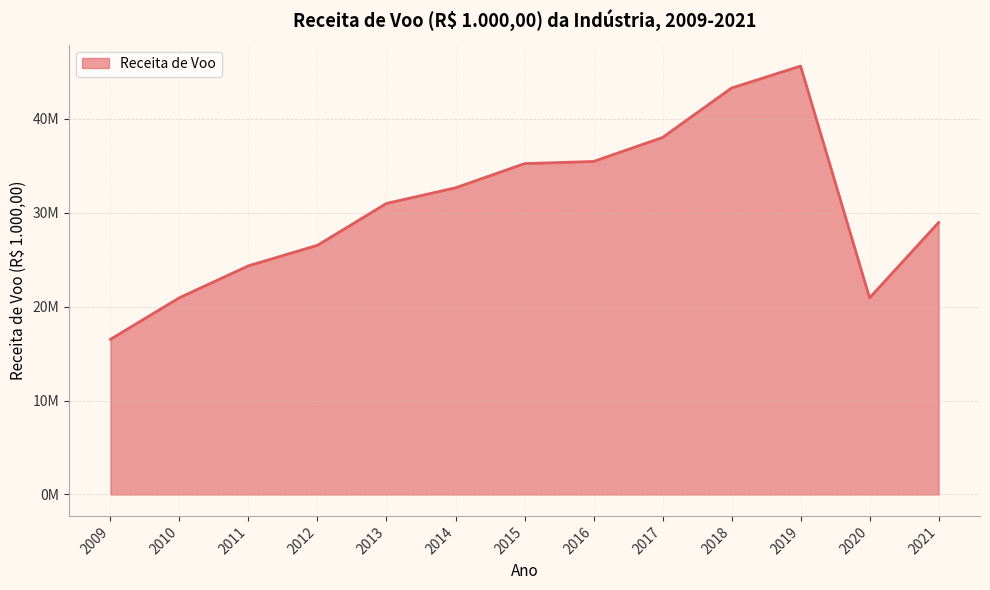

Where is the first local minimum?

2020